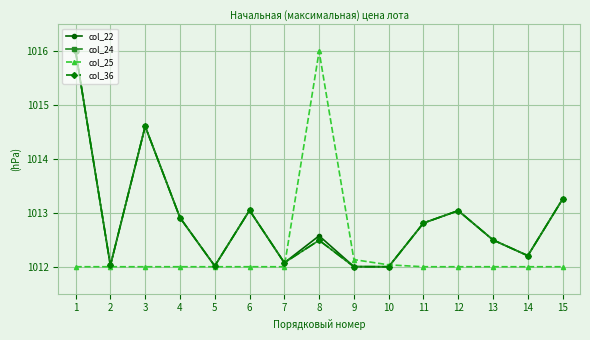

Between 4 and 7, which series saw the biggest shift?

col_22